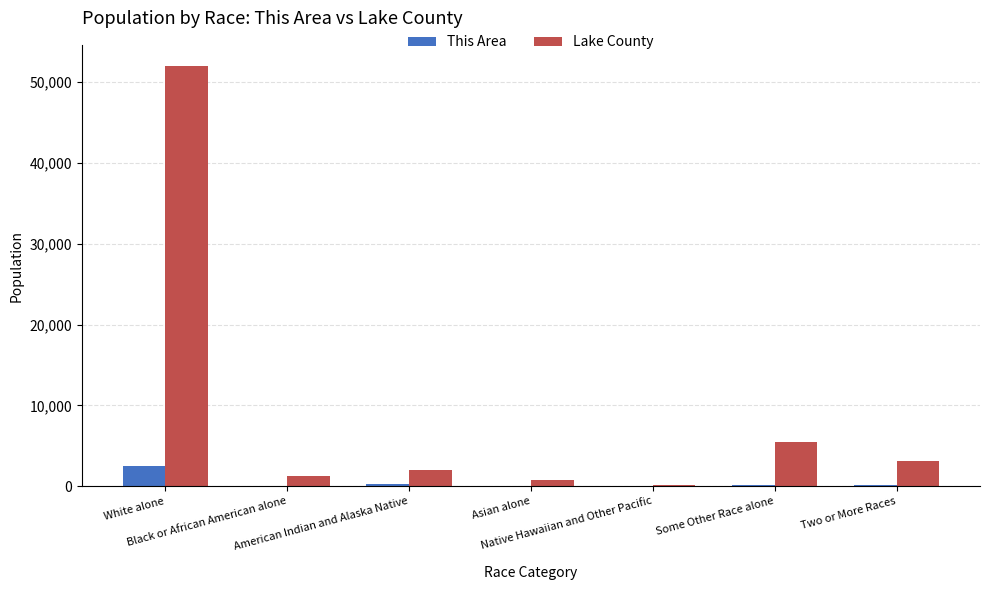

What is the greatest value displayed?

52033